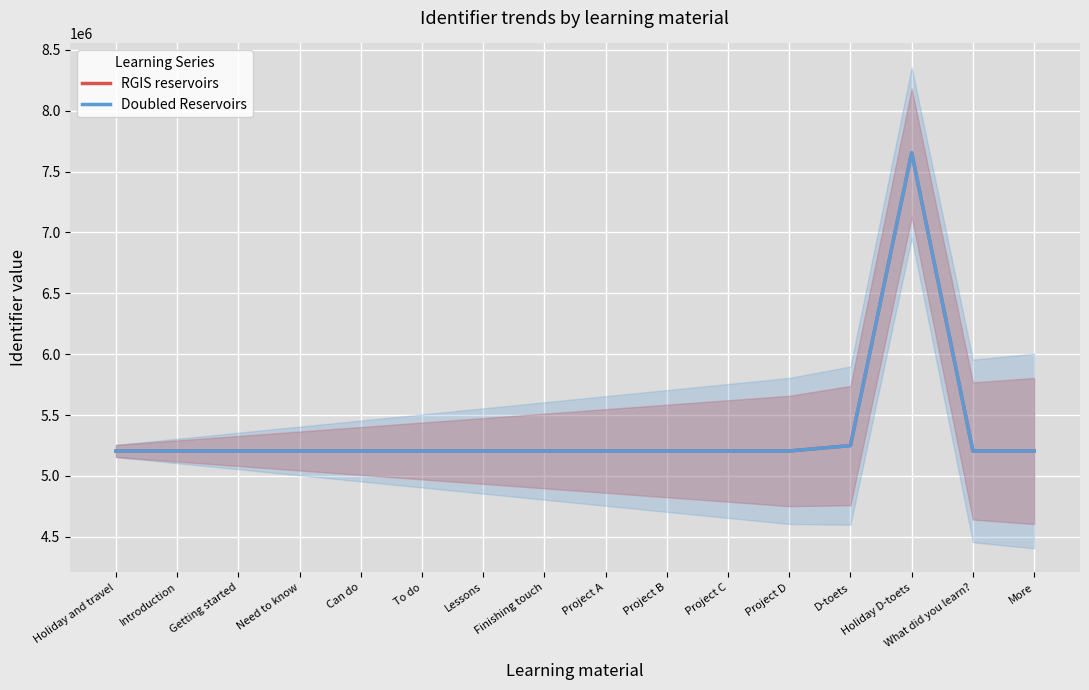

How many lines are shown in the chart?

2